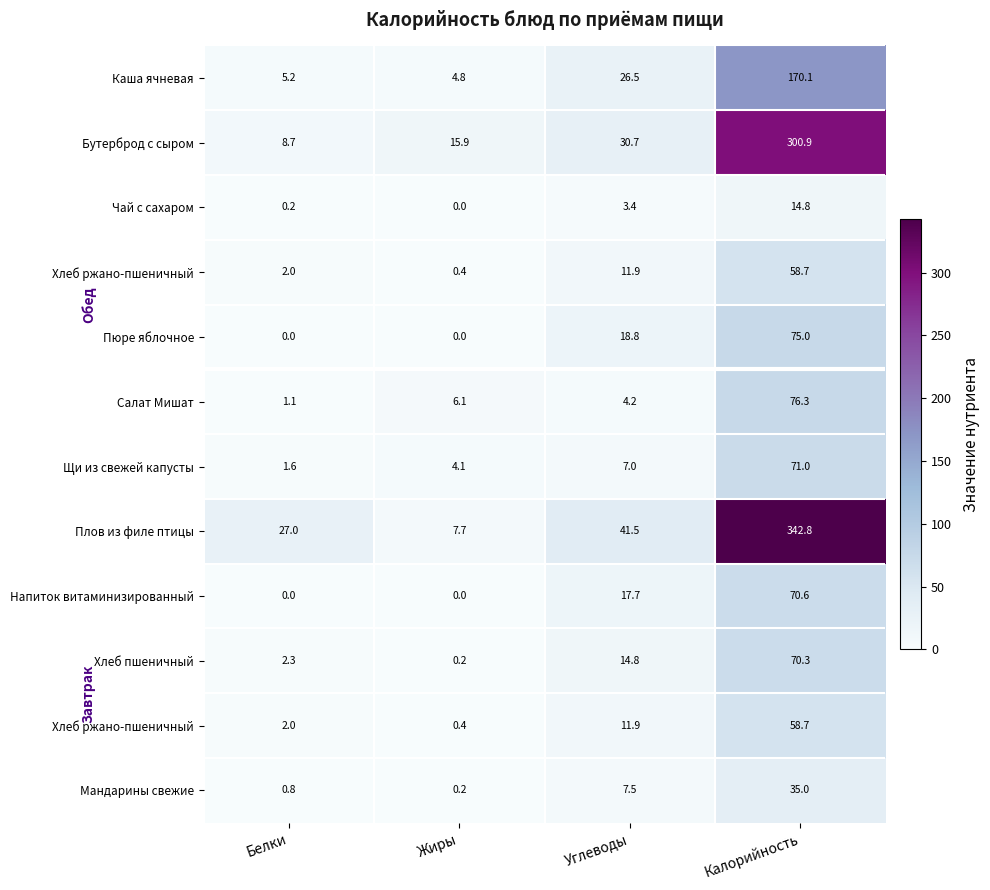

What is the difference between the highest and lowest values at Углеводы?

38.1